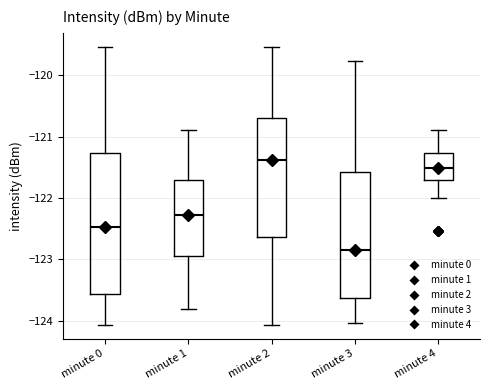

Reading left to right, read every box against the y-axis: the position of its median line, the range the box covers, and the ends of its whiskers. The values are not printed on the chart, so give them approximately, as read against the axis.

minute 0: median -122.5, box -123.6 to -121.3, whiskers -124.1 to -119.5
minute 1: median -122.3, box -122.9 to -121.7, whiskers -123.8 to -120.9
minute 2: median -121.4, box -122.6 to -120.7, whiskers -124.1 to -119.5
minute 3: median -122.8, box -123.6 to -121.6, whiskers -124.0 to -119.8
minute 4: median -121.5, box -121.7 to -121.3, whiskers -122.0 to -120.9